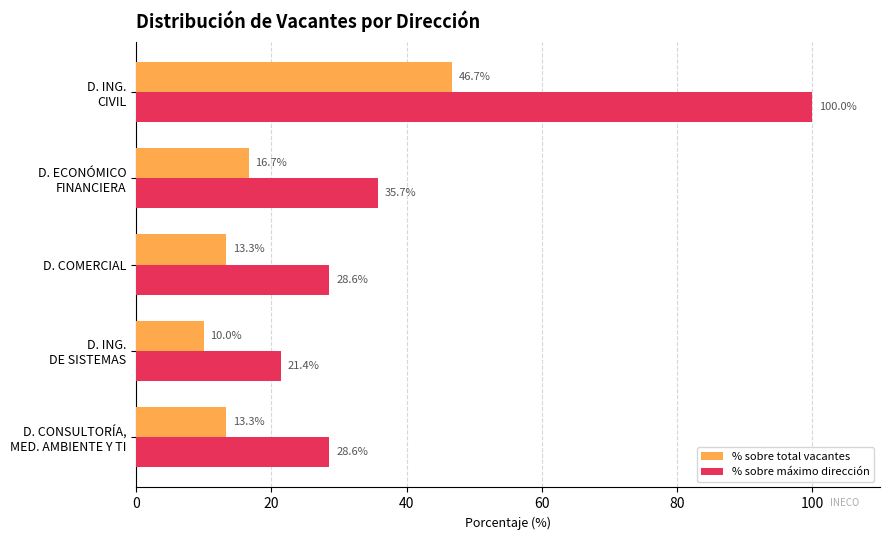

Which series has the widest spread of values?

% sobre máximo dirección